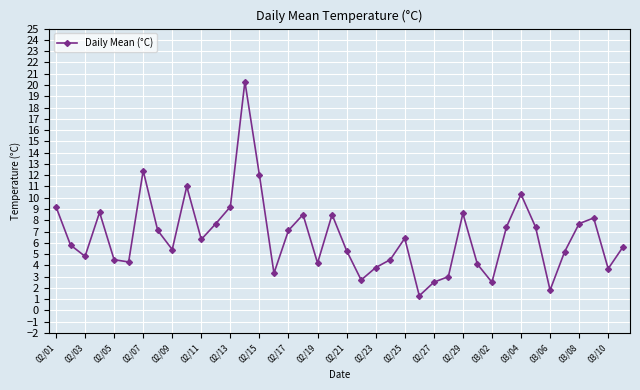

What is the greatest value displayed?

20.3